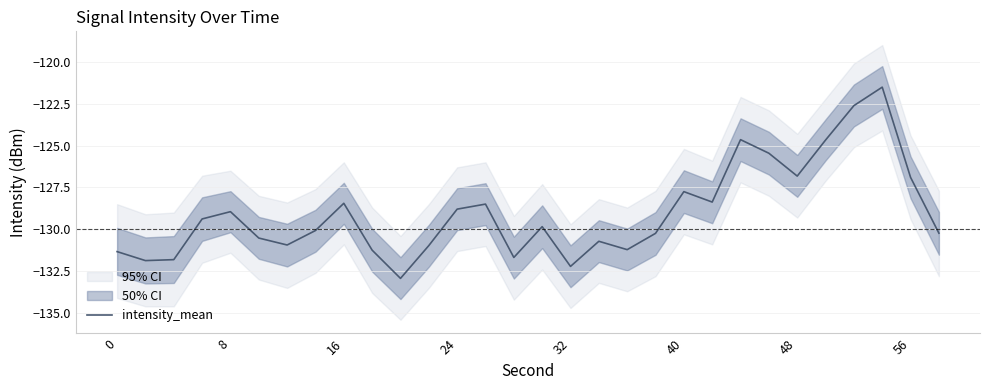

How many values are below -129?

17